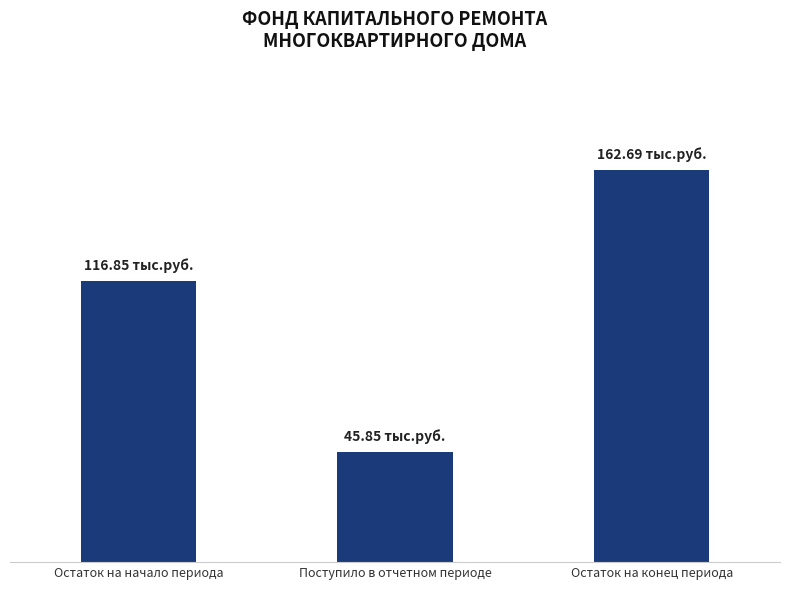

Reading left to right, list all the values displayed in this chart.

Остаток на начало периода=116.8	Поступило в отчетном периоде=45.8	Остаток на конец периода=162.7